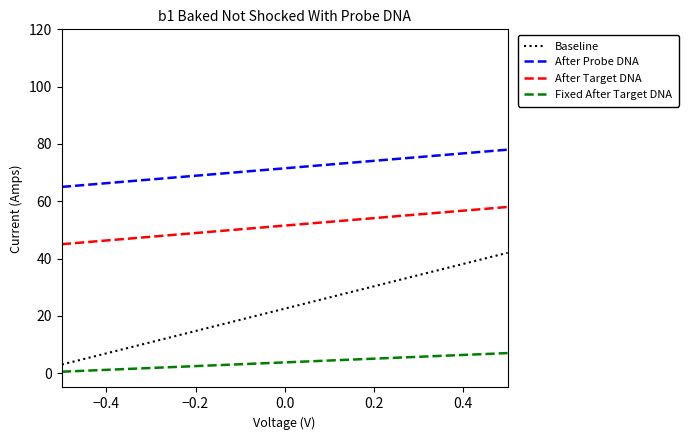

What is the difference between the maximum and minimum values in the After Probe DNA series?

13.0